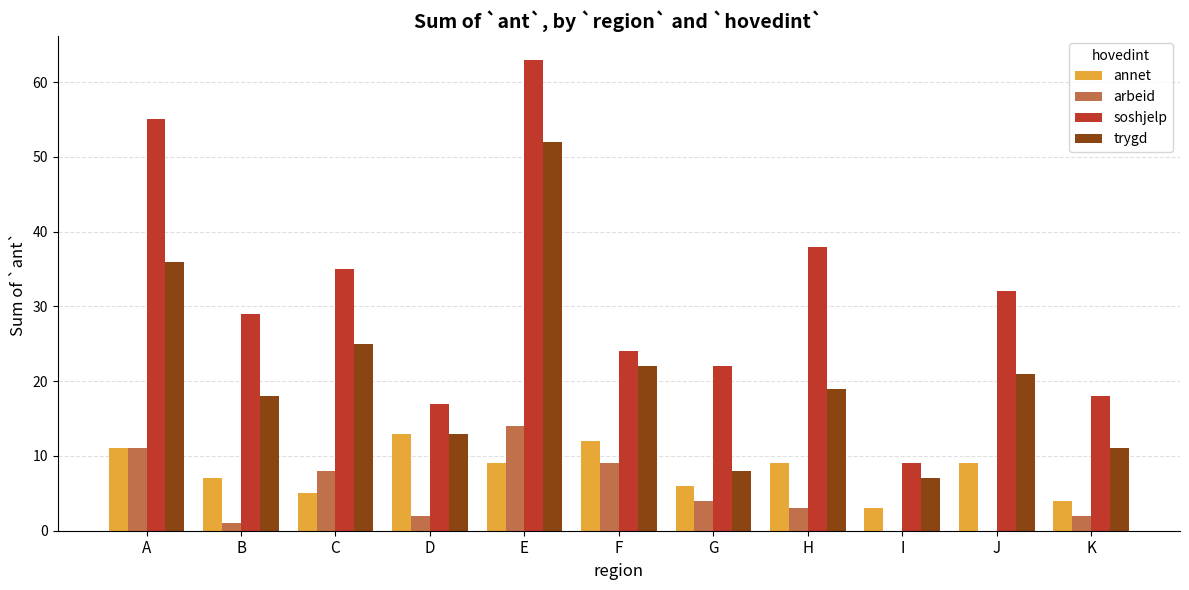

Which label corresponds to the largest value in the chart?

E